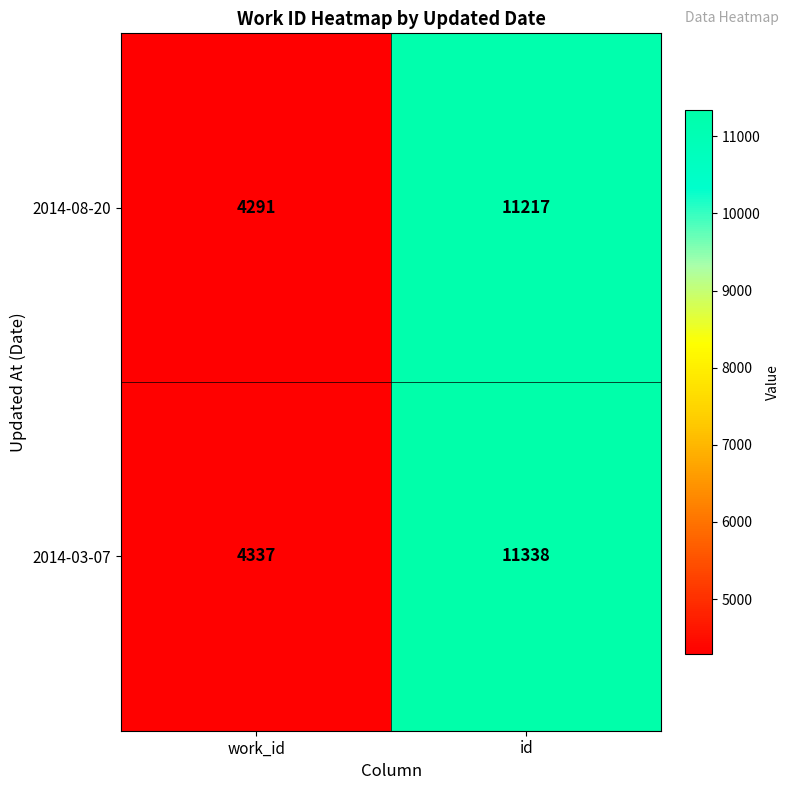

At how many categories does at least one series exceed 4494?

1